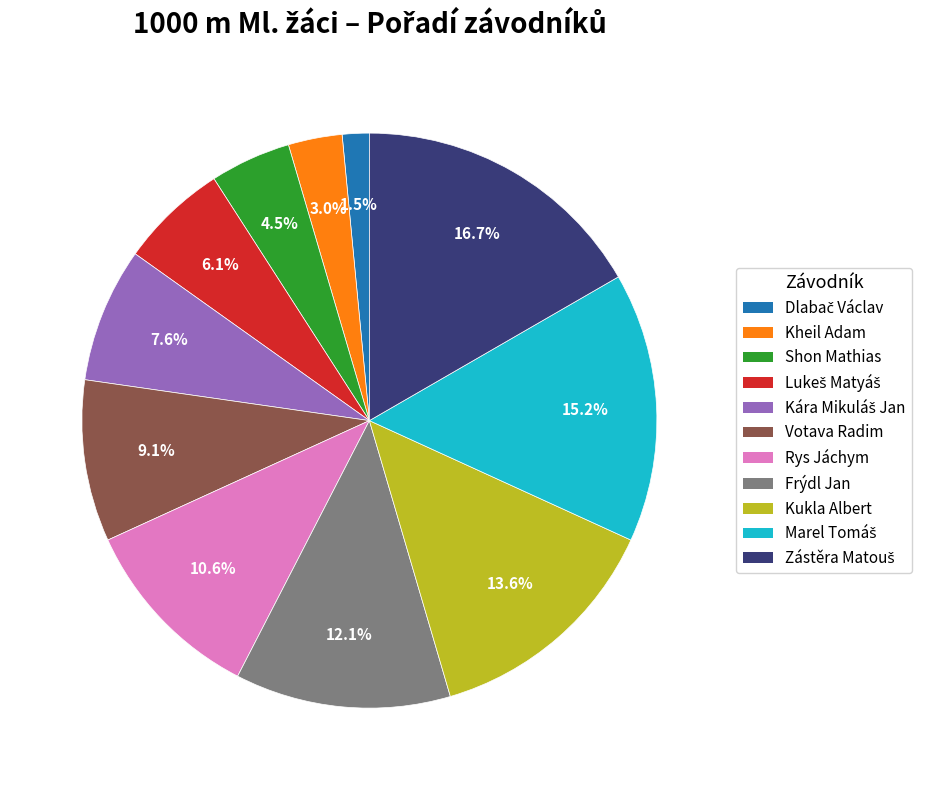

Approximately how many times larger is the value at Kukla Albert compared to Shon Mathias?

3.0